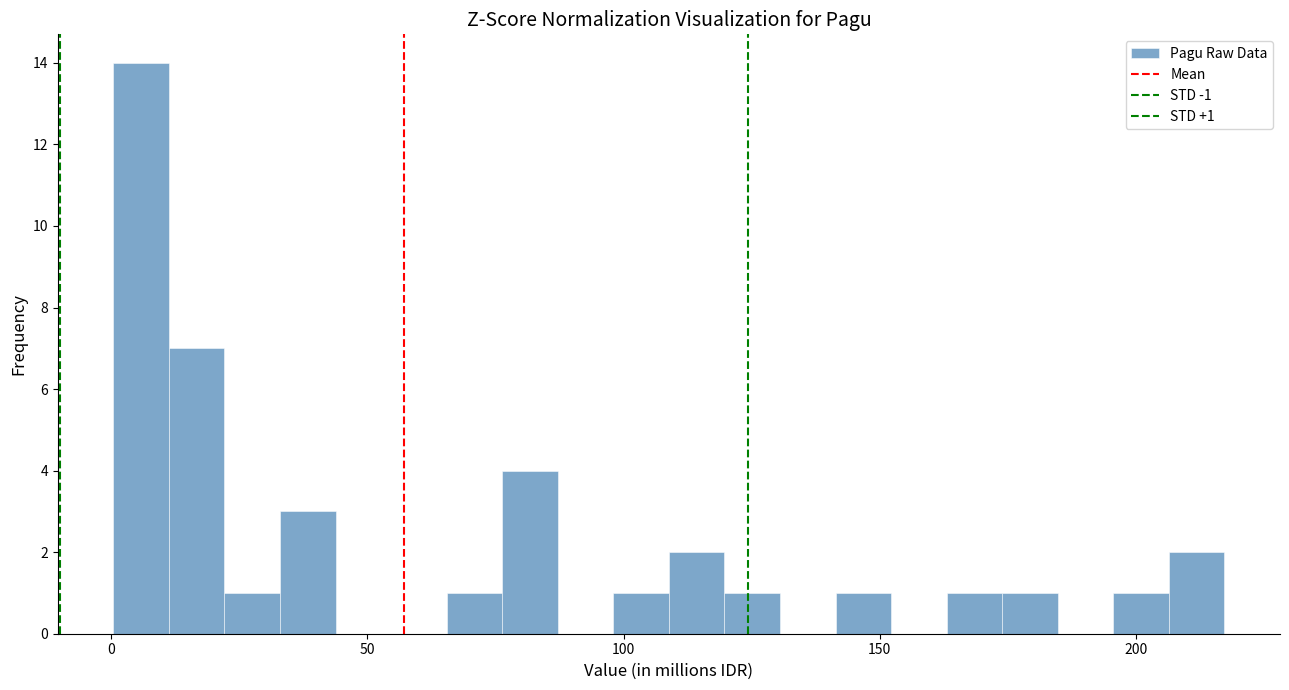

Read against the x-axis, roughly where is the centre of the tallest bar?

5